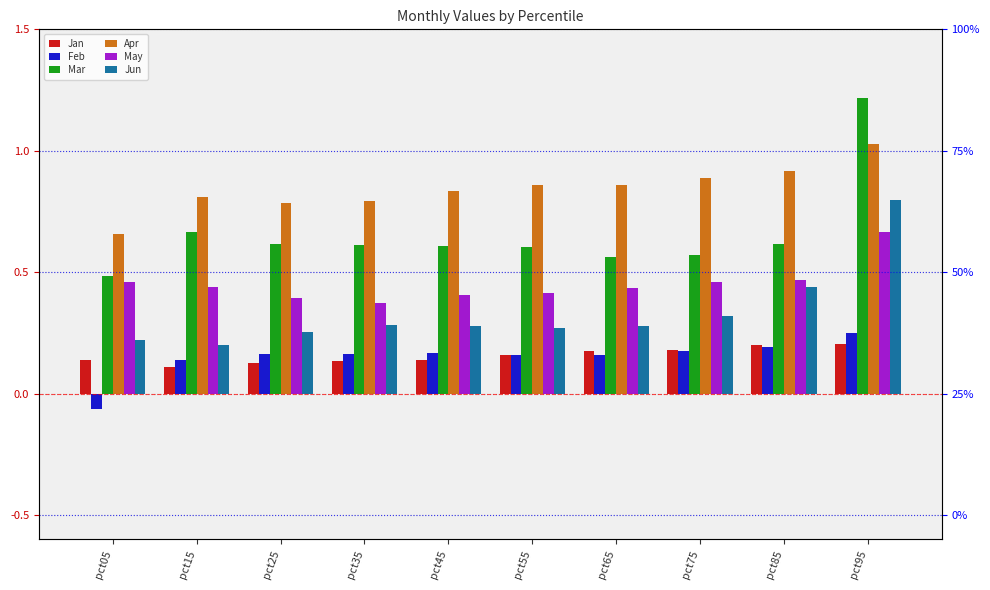

What is the spread (max minus min) of values at pct25?

0.7